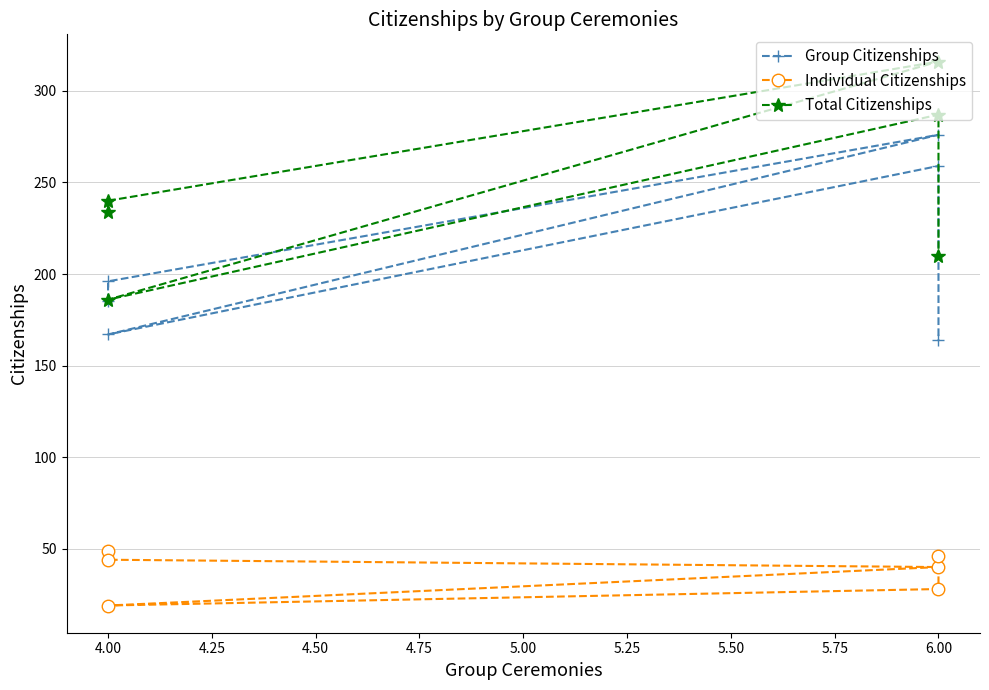

What is the sum of the Group Citizenships values at 5.00 and 4.25?

440